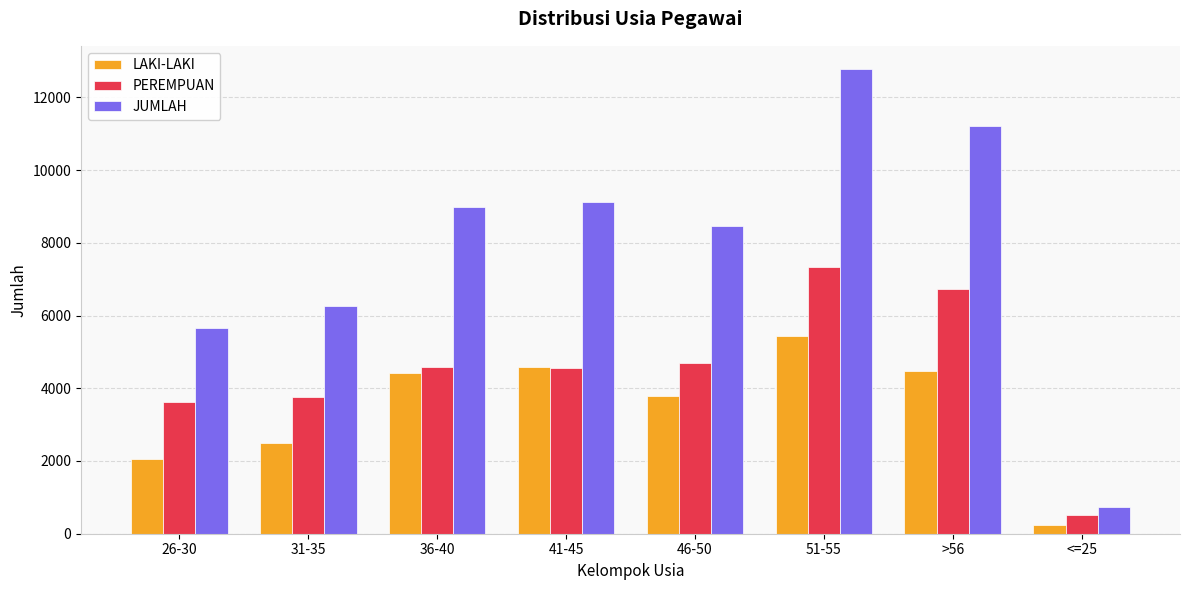

At which category does the chart reach its peak across all series?

51-55